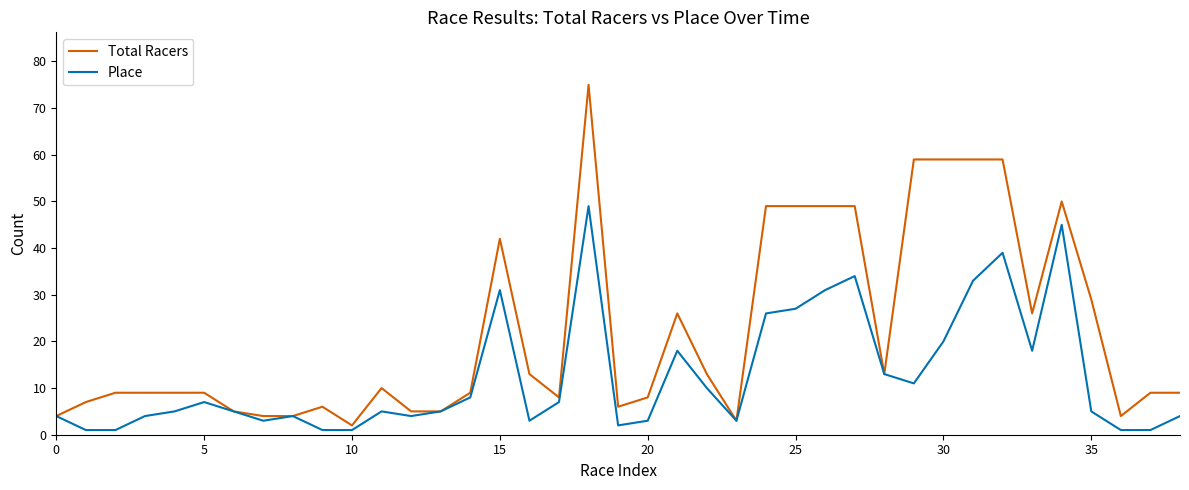

List the series in order of their peak value, highest first.

Total Racers, Place